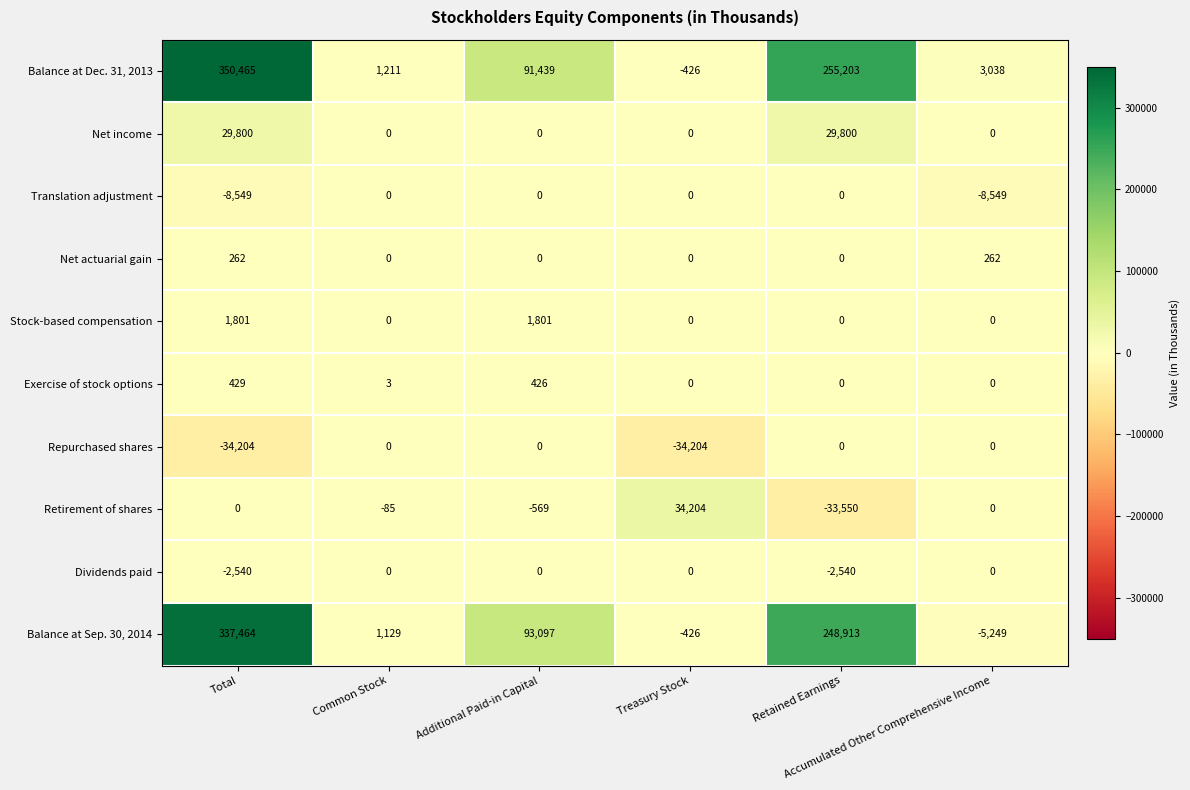

What is the difference between the second highest and second lowest values in the Net actuarial gain series?

262